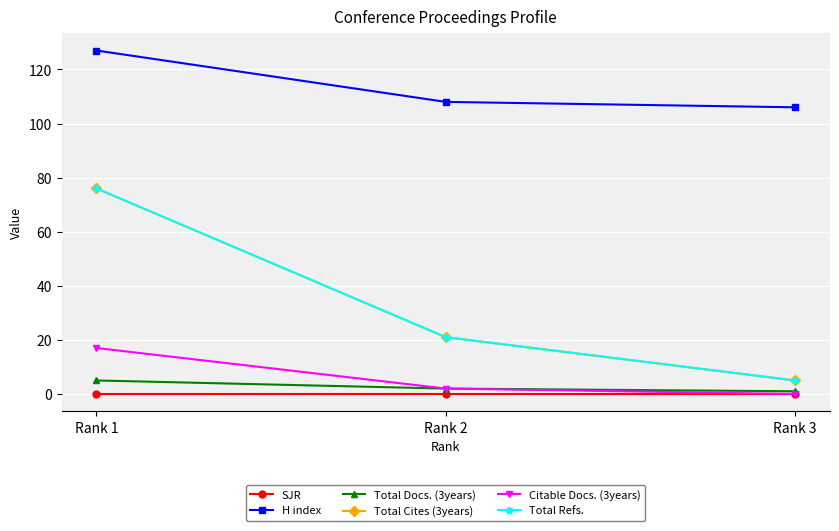

What is the difference between the maximum and minimum values in the Total Refs. series?

71